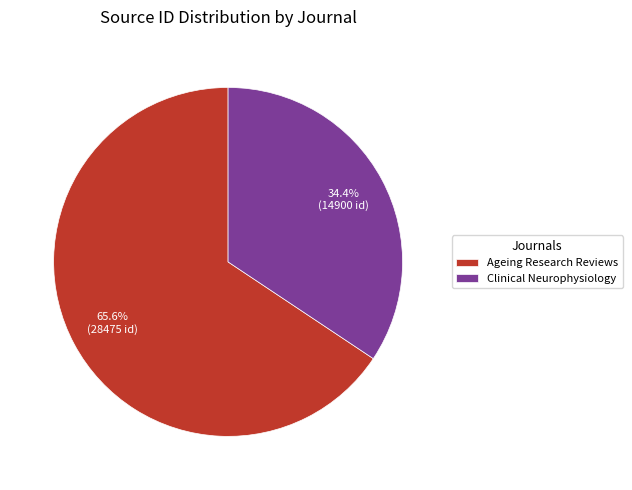

Which category has the biggest portion of the pie?

Ageing Research Reviews